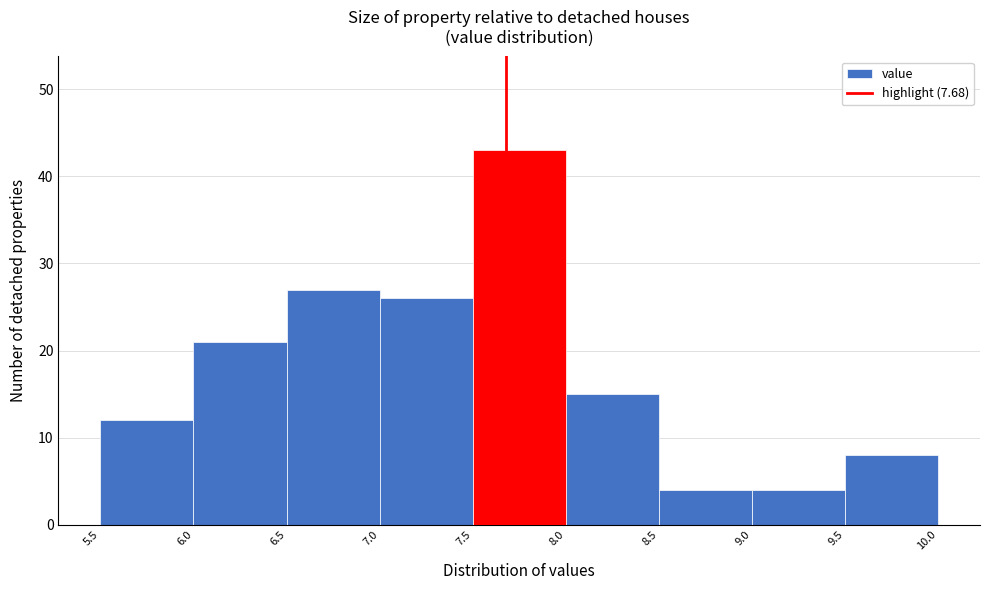

Reading left to right, transcribe this chart: for each bar, give the range it covers on the x-axis and its height. The values are not printed on the chart, so give them approximately, as read against the axis.

5.5 to 6.0: 12
6.0 to 6.5: 21
6.5 to 7.0: 27
7.0 to 7.5: 26
7.5 to 8.0: 43
8.0 to 8.5: 15
8.5 to 9.0: 4
9.0 to 9.5: 4
9.5 to 10.0: 8